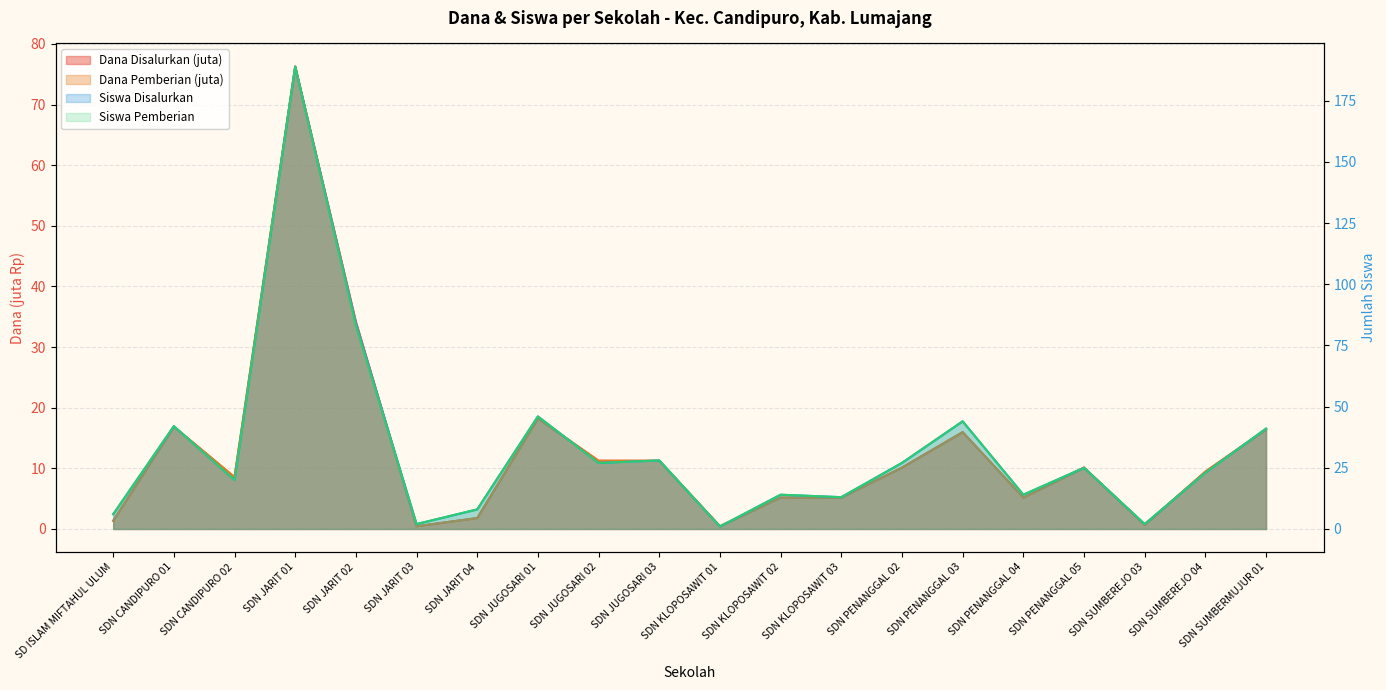

List the labels in order of Dana Pemberian value, largest first.

SDN JARIT 01, SDN JARIT 02, SDN JUGOSARI 01, SDN CANDIPURO 01, SDN SUMBERMUJUR 01, SDN PENANGGAL 03, SDN JUGOSARI 02, SDN JUGOSARI 03, SDN PENANGGAL 02, SDN PENANGGAL 05, SDN SUMBEREJO 04, SDN CANDIPURO 02, SDN KLOPOSAWIT 02, SDN KLOPOSAWIT 03, SDN PENANGGAL 04, SDN JARIT 04, SD ISLAM MIFTAHUL ULUM, SDN SUMBEREJO 03, SDN JARIT 03, SDN KLOPOSAWIT 01